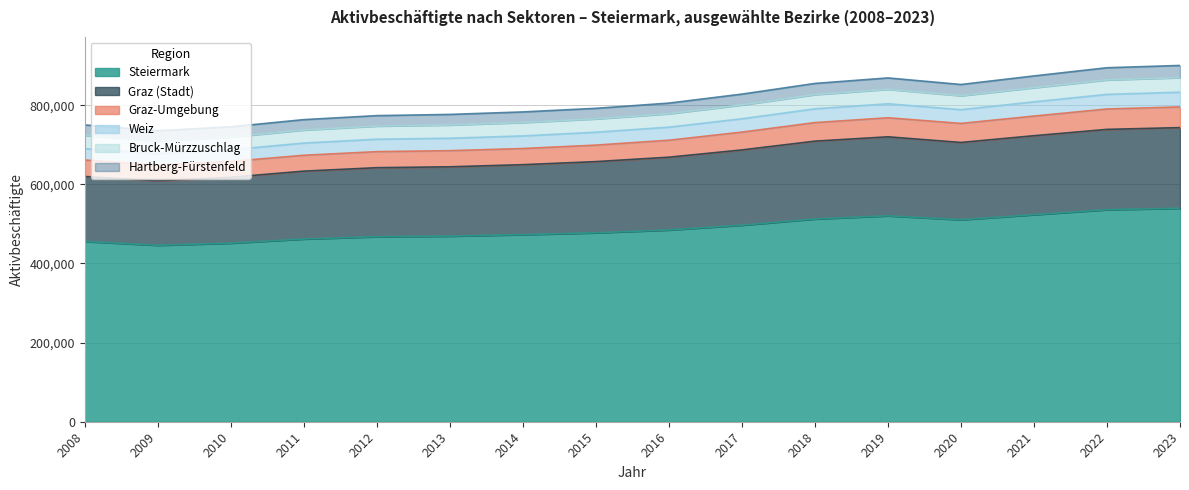

What is the lowest value of the Steiermark series?

445895